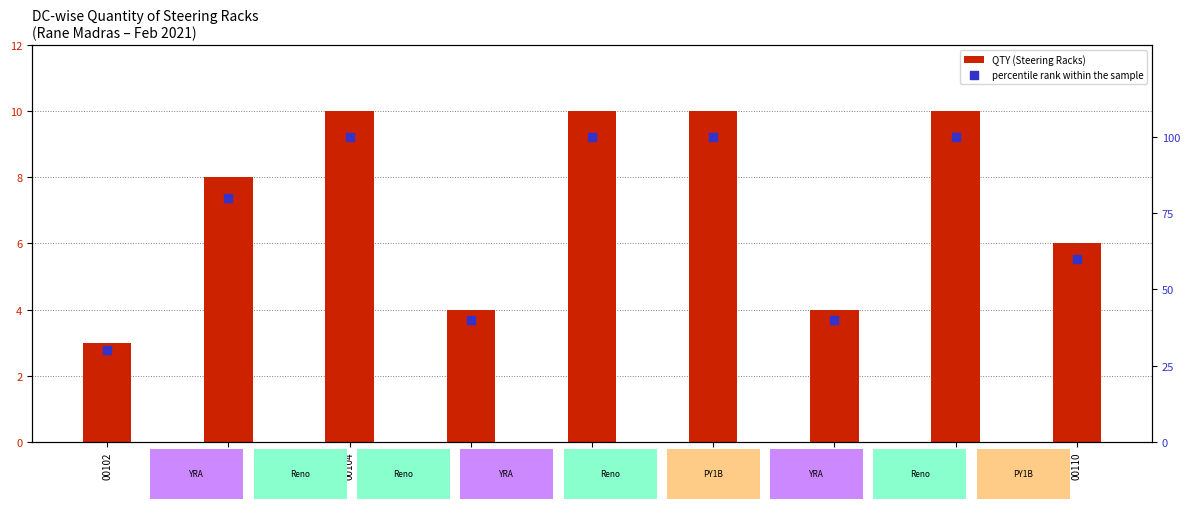

Which series has the largest total across all categories?

percentile rank within the sample